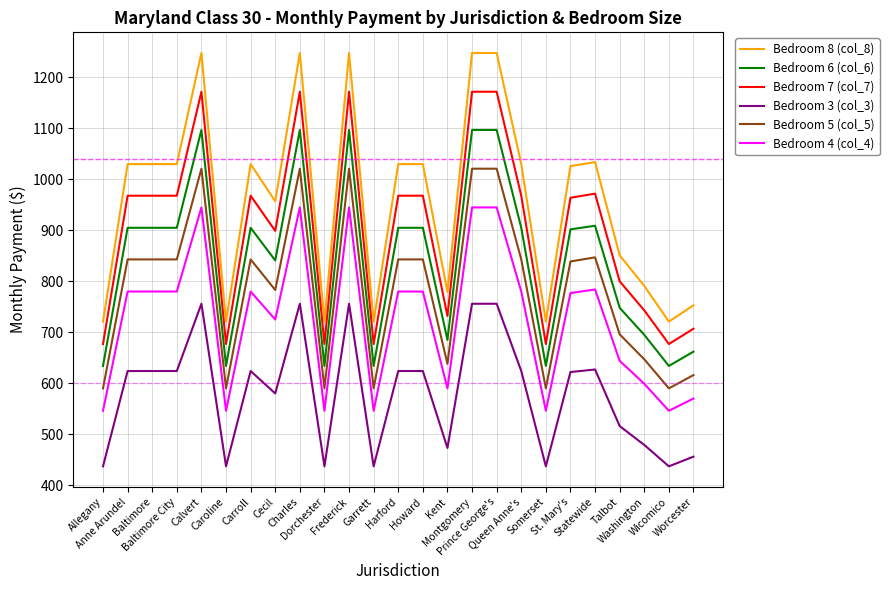

Is this an area chart (filled region under the line)?

No